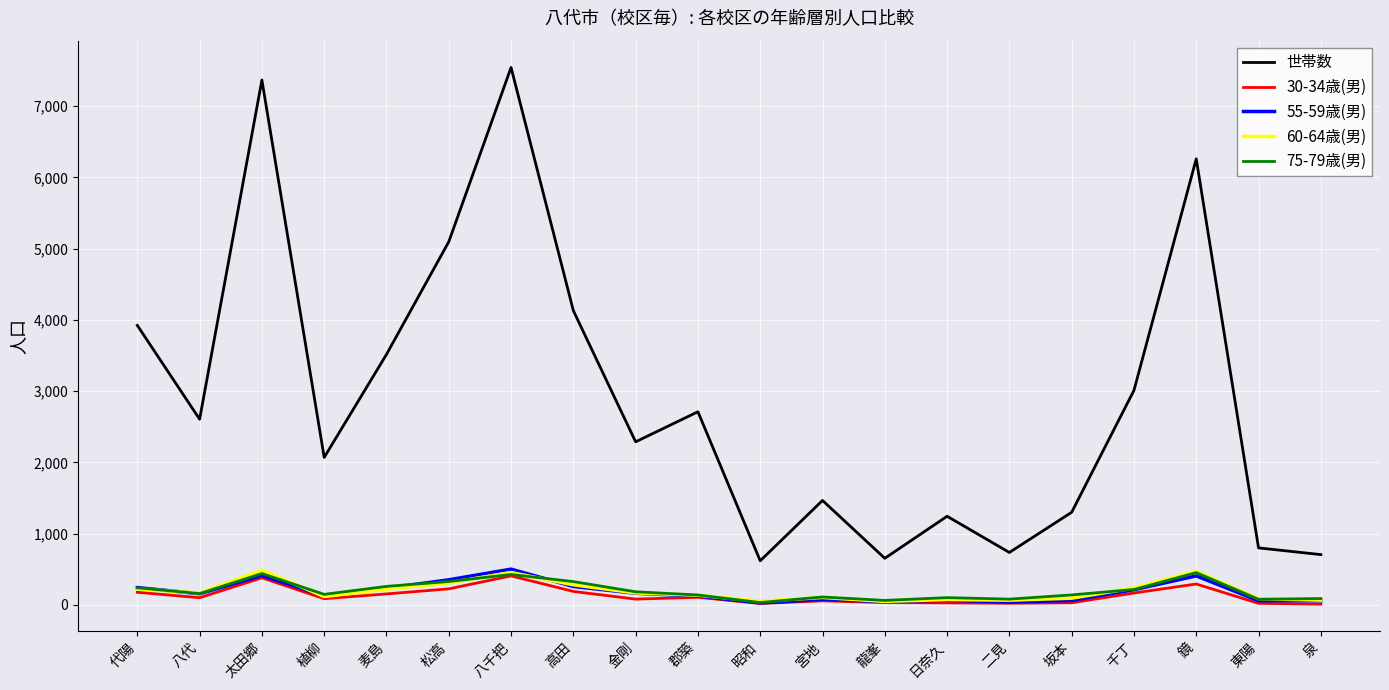

Is it true that 60-64歳(男) equals 224 at 代陽?

True